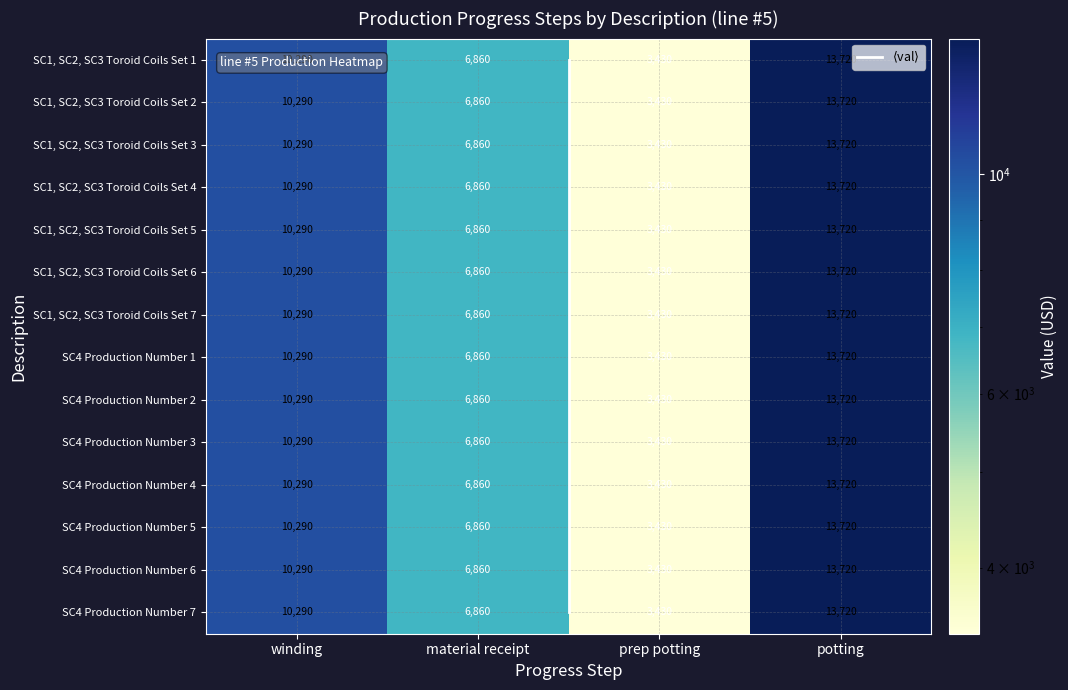

What value does the SC4 Production Number 7 series have at material receipt, to the nearest 100?

6900